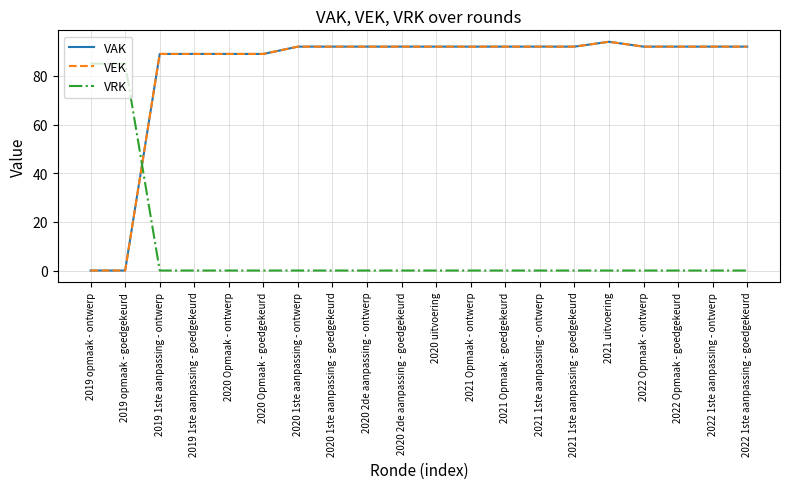

At 2021 uitvoering, list the series in order from largest to smallest.

VAK, VEK, VRK